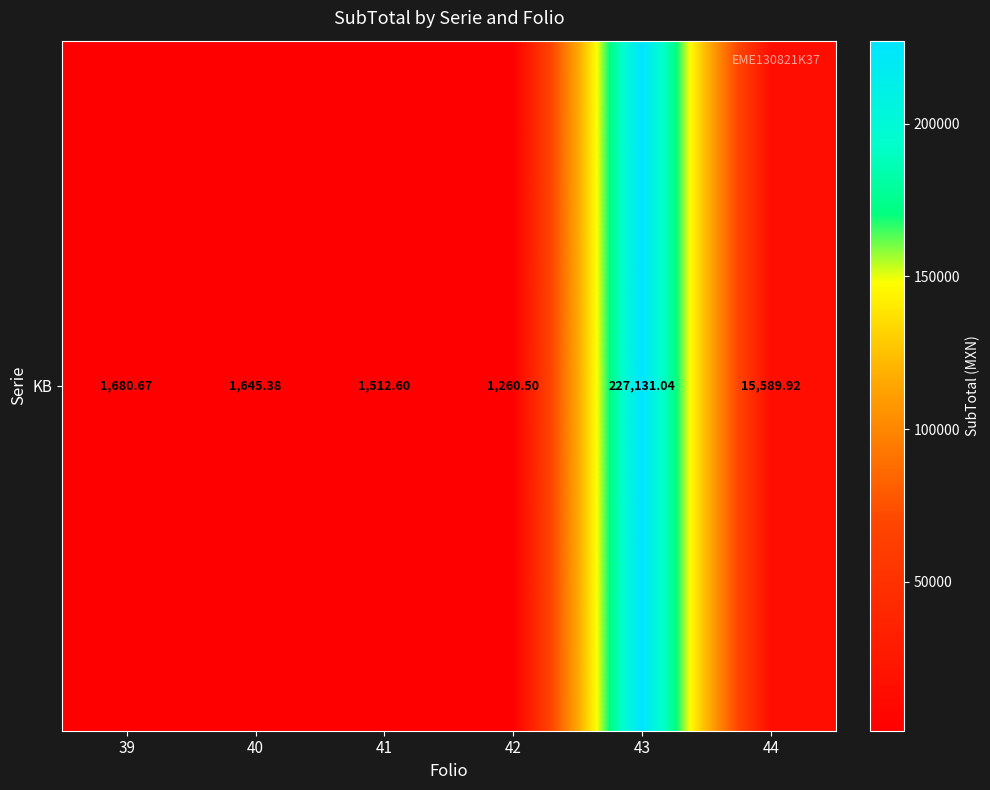

Reading left to right, extract all data points from this chart.

39=1680.7	40=1645.4	41=1512.6	42=1260.5	43=227131.0	44=15589.9